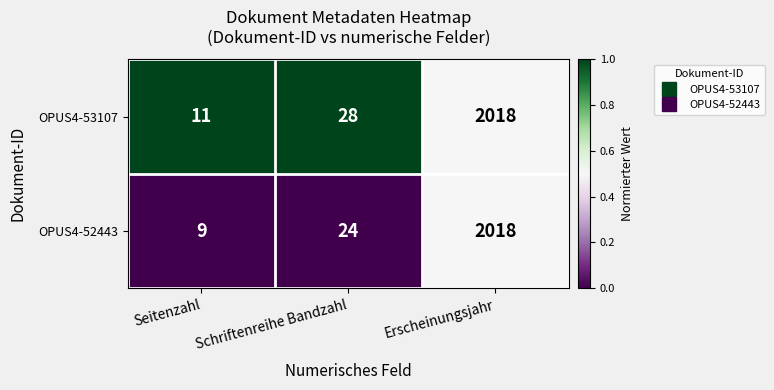

Reading left to right, what are all the values shown in this chart?

OPUS4-53107: Seitenzahl=11	Schriftenreihe Bandzahl=28	Erscheinungsjahr=2018
OPUS4-52443: Seitenzahl=9	Schriftenreihe Bandzahl=24	Erscheinungsjahr=2018